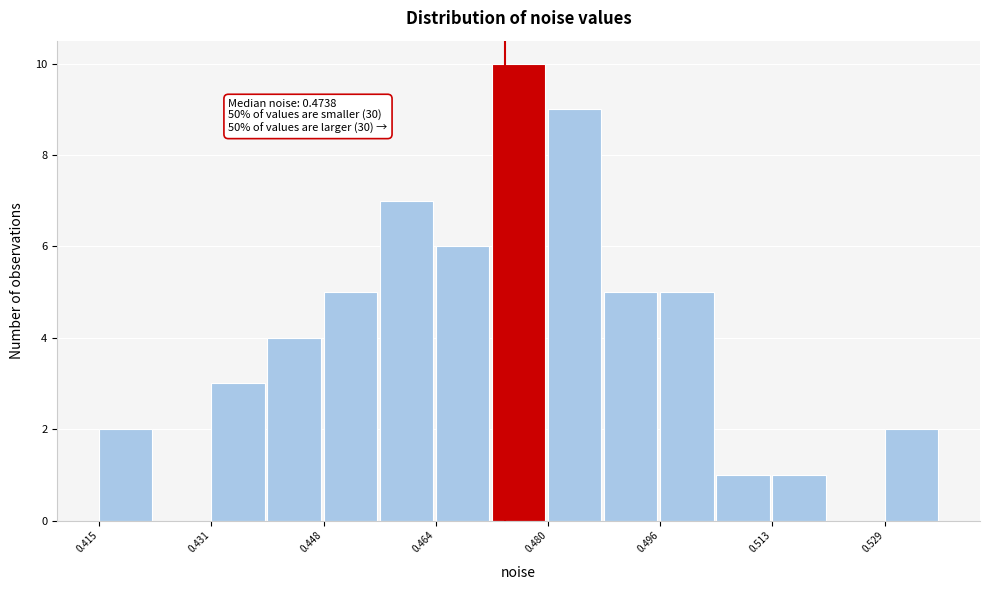

Which range on the x-axis has the tallest bar?

0.472 to 0.480